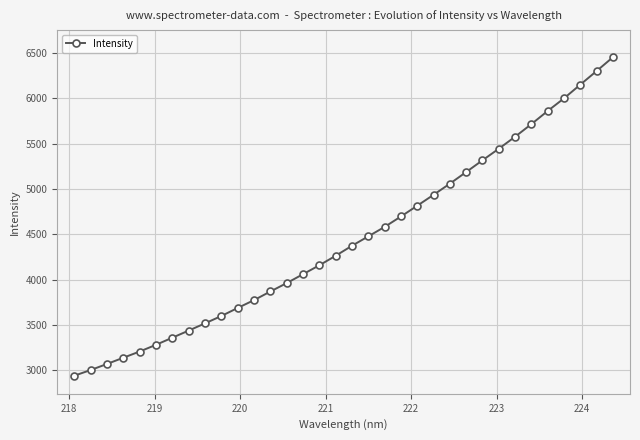

How many data points does each series have?

34